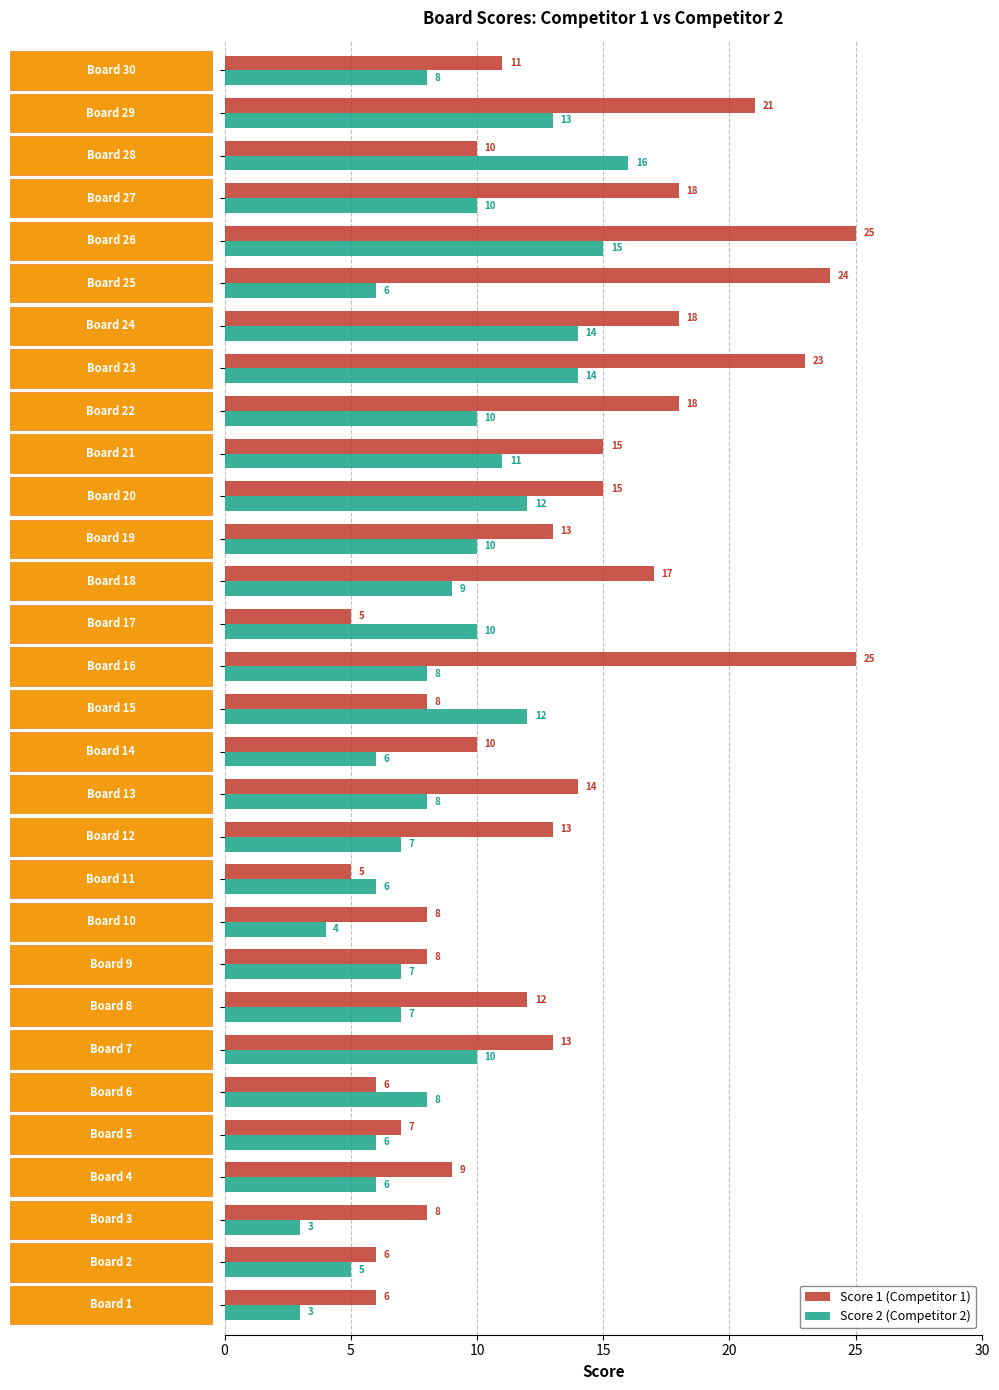

List the series in order of their overall mean, highest first.

Score 1 (Competitor 1), Score 2 (Competitor 2)